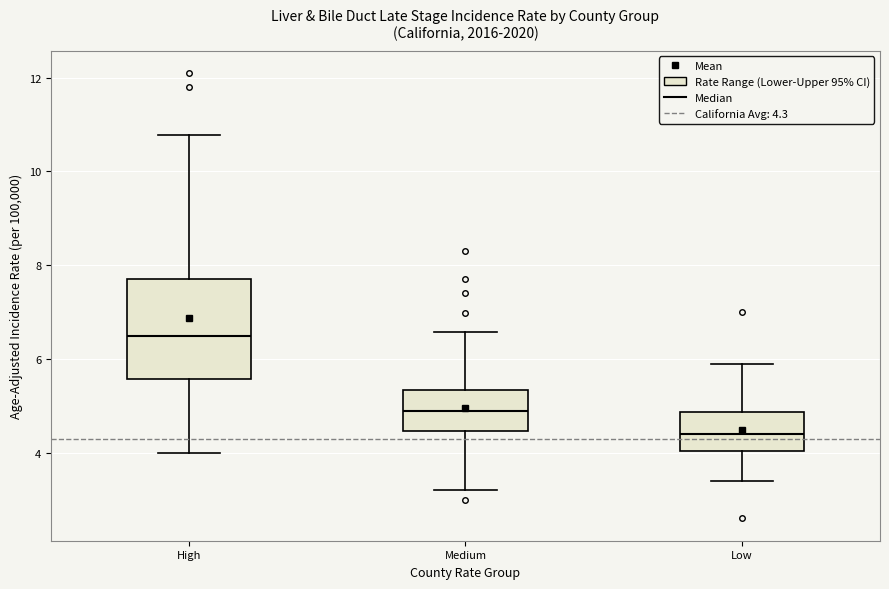

Comparing the boxes themselves (not the whiskers), which one is the tallest?

High